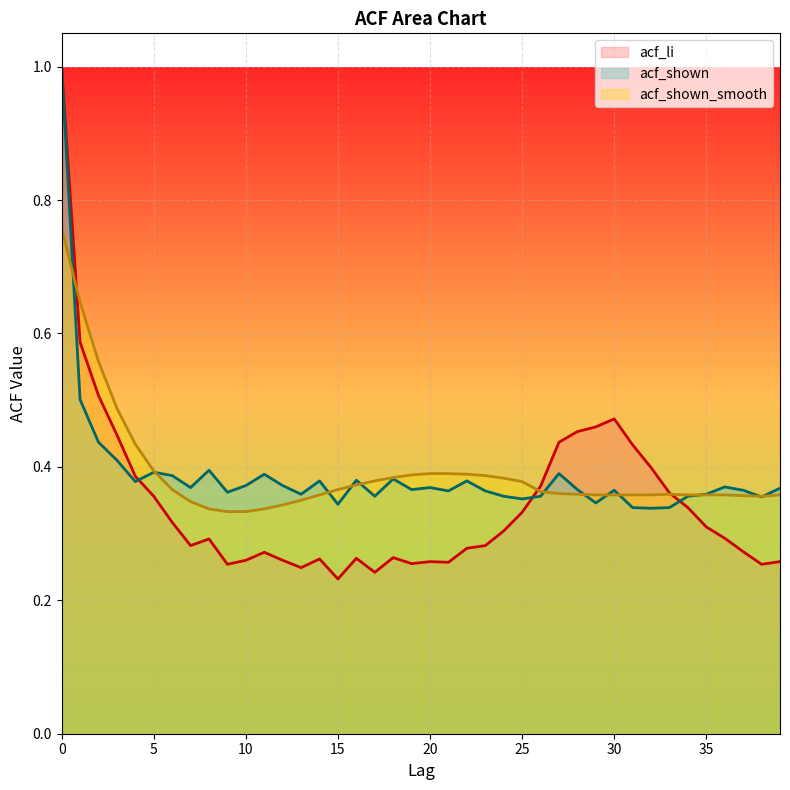

Which label corresponds to the smallest value in the chart?

15